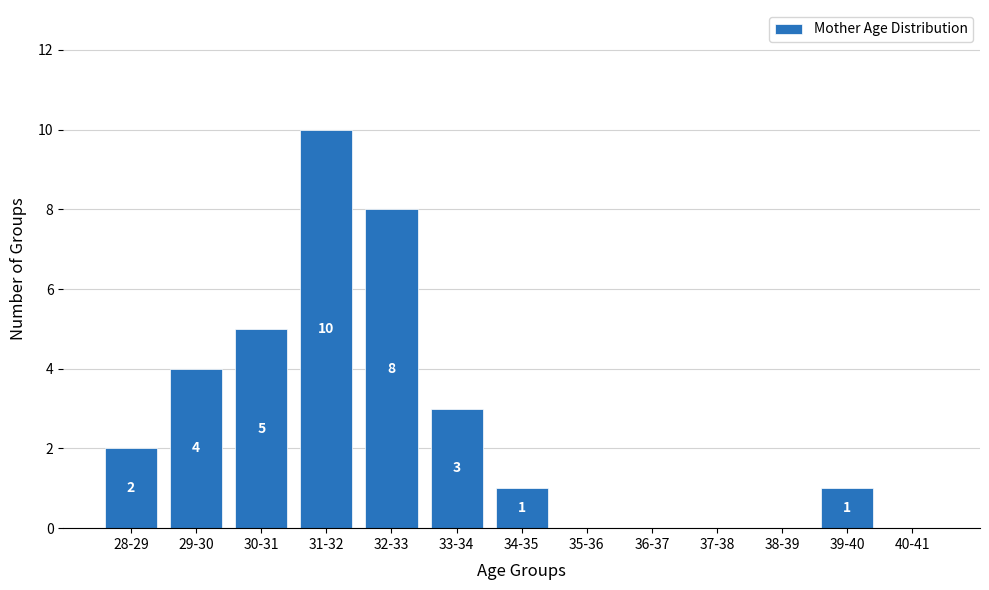

Reading left to right, extract all data points from this chart.

28-29=2	29-30=4	30-31=5	31-32=10	32-33=8	33-34=3	34-35=1	35-36=0	36-37=0	37-38=0	38-39=0	39-40=1	40-41=0